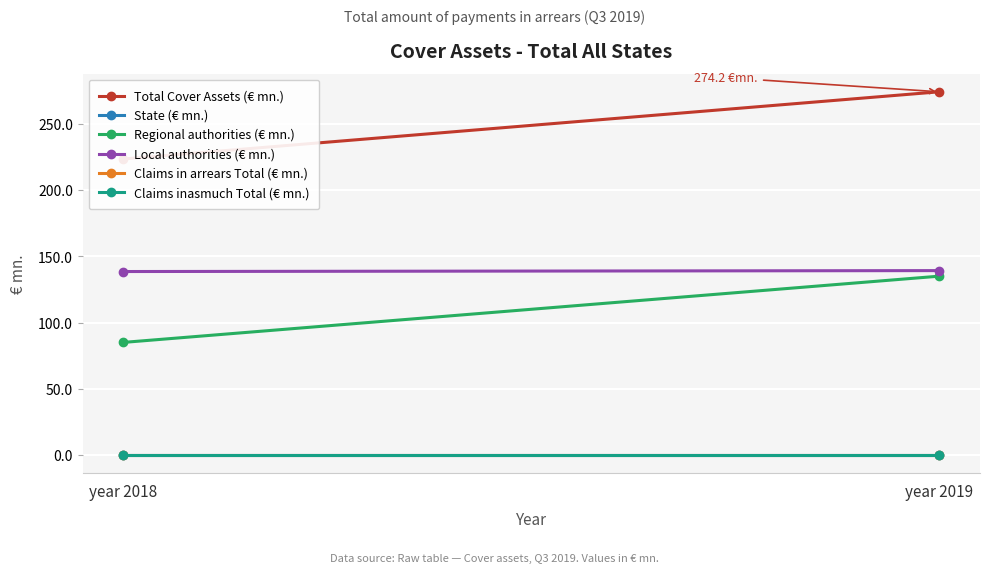

Is this an area chart (filled region under the line)?

No